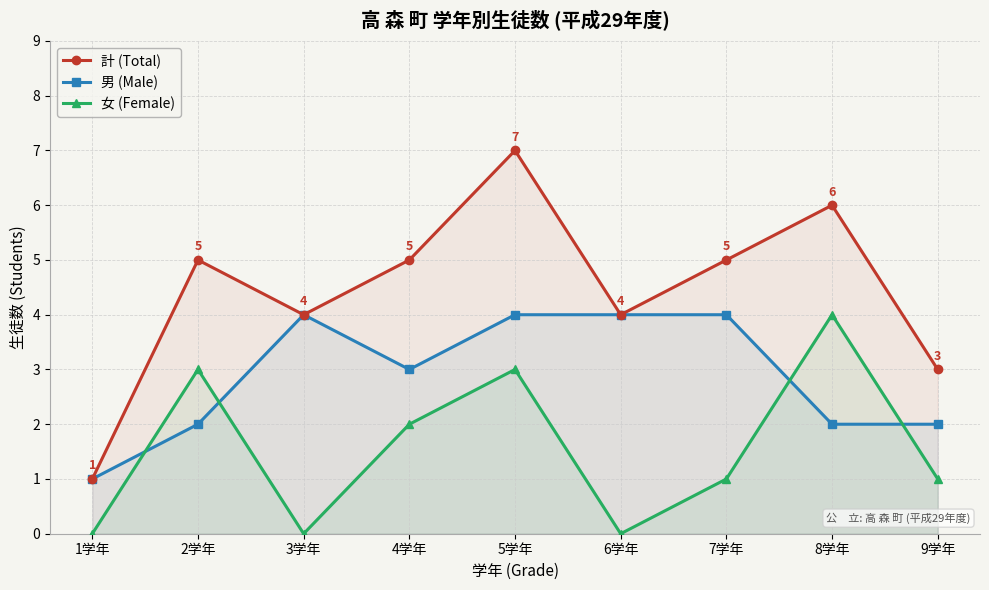

Reading right to left, list all the values displayed in this chart.

計 (Total): 9学年=3	8学年=6	7学年=5	6学年=4	5学年=7	4学年=5	3学年=4	2学年=5	1学年=1
男 (Male): 9学年=2	8学年=2	7学年=4	6学年=4	5学年=4	4学年=3	3学年=4	2学年=2	1学年=1
女 (Female): 9学年=1	8学年=4	7学年=1	6学年=0	5学年=3	4学年=2	3学年=0	2学年=3	1学年=0